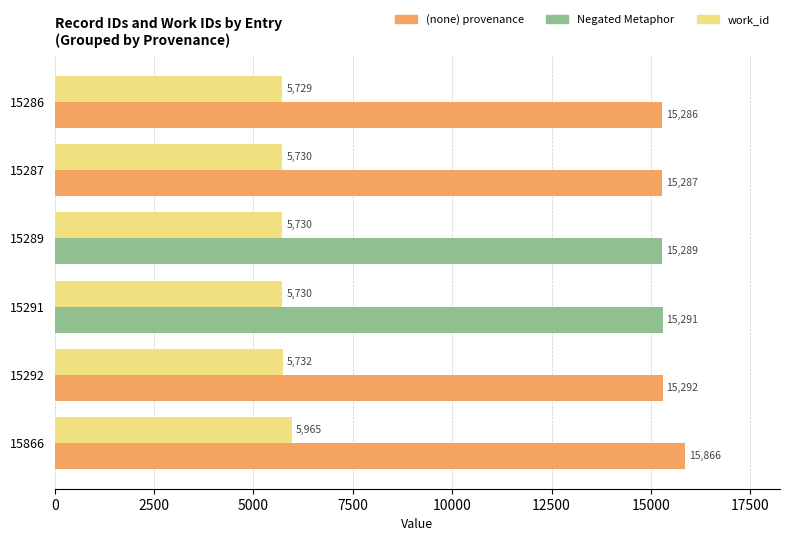

At which category is the sum across all series the highest?

15866